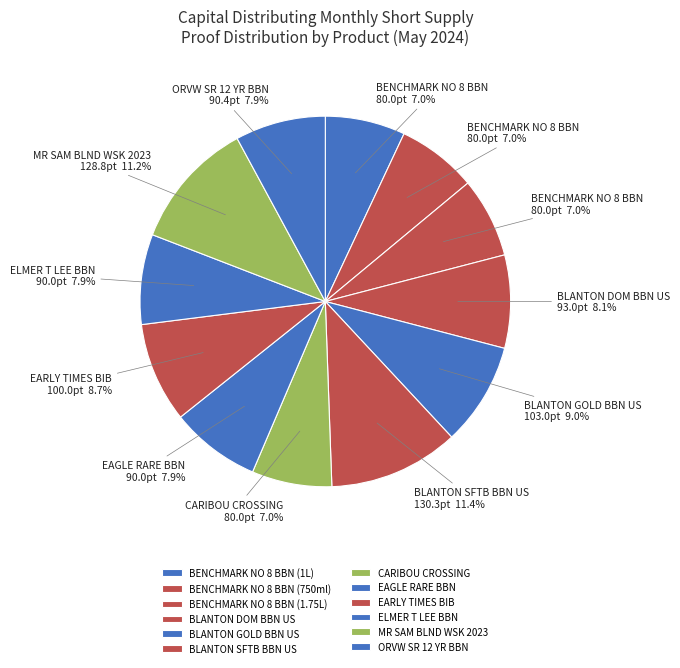

Is there a majority slice in this chart?

No